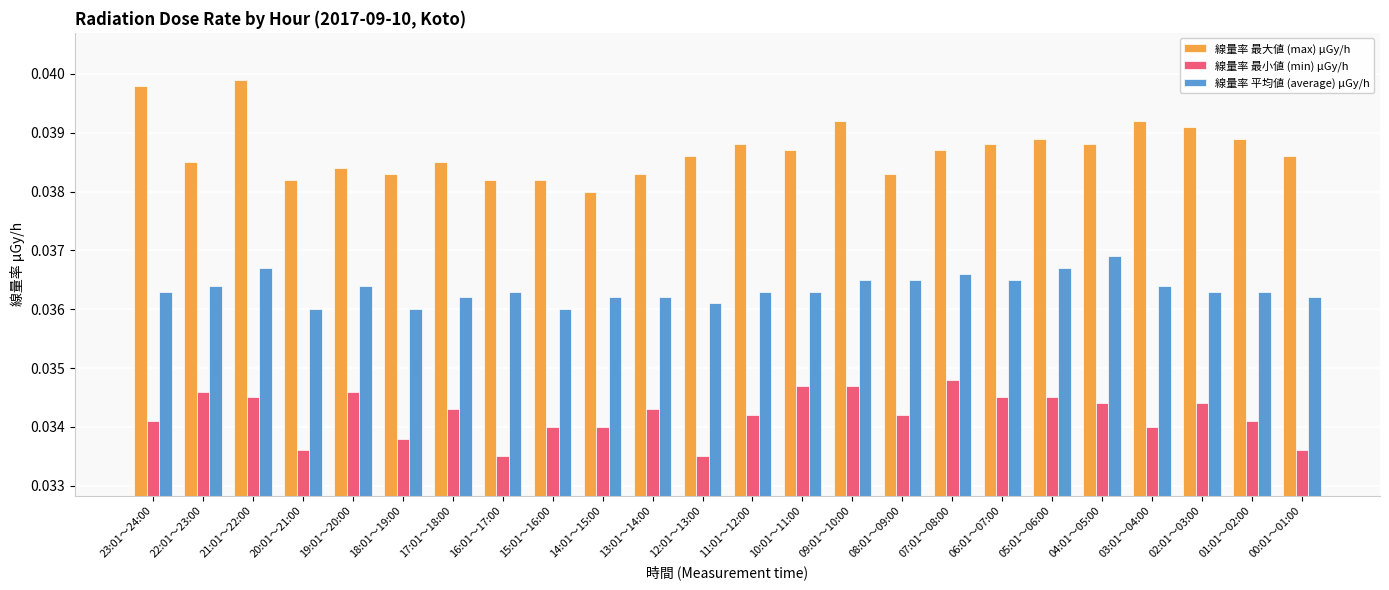

How many distinct data groups are displayed?

3